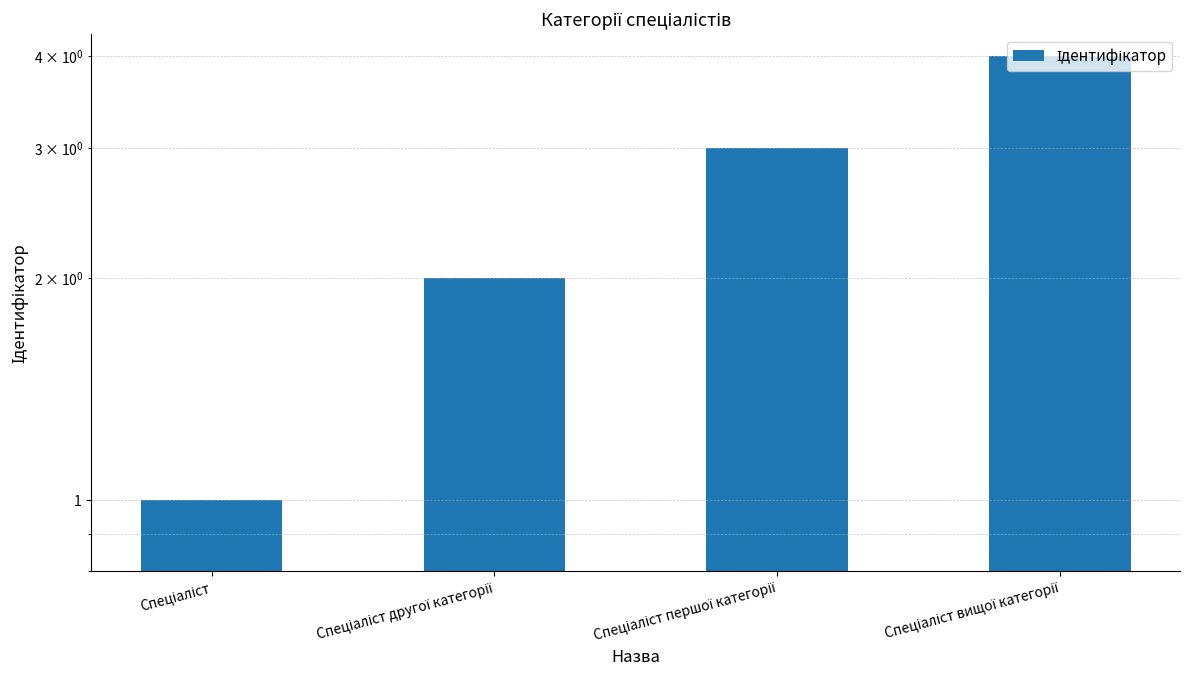

At which category does the chart reach its peak across all series?

Спеціаліст вищої категорії